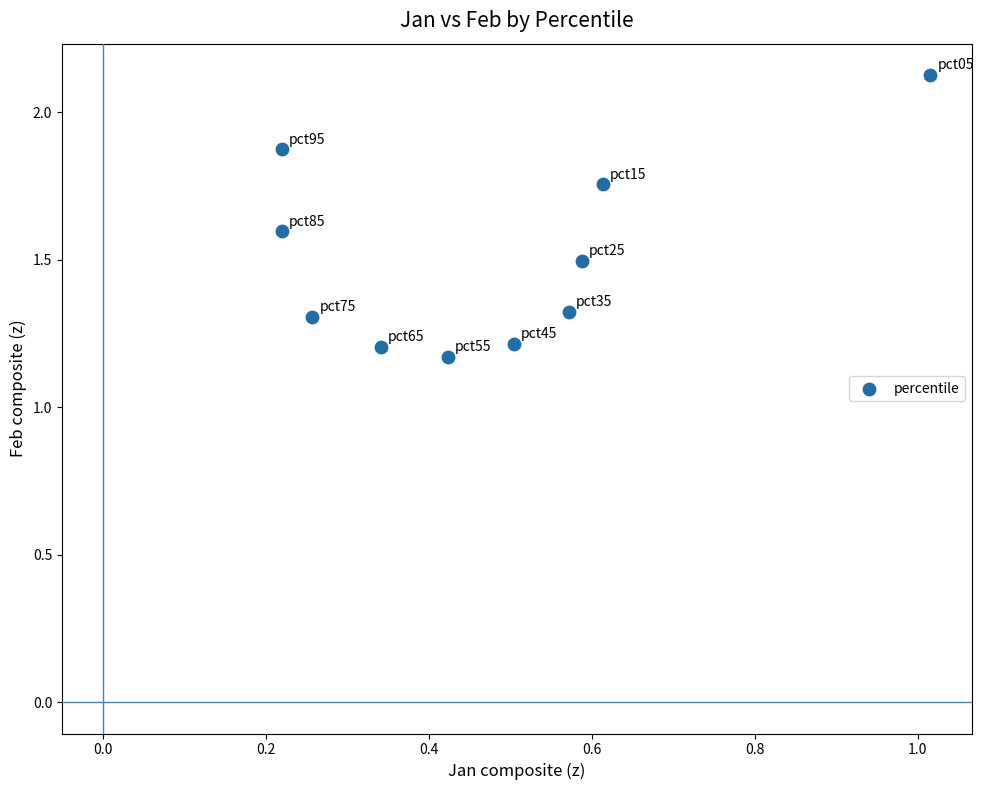

What is the average Y value?

1.5